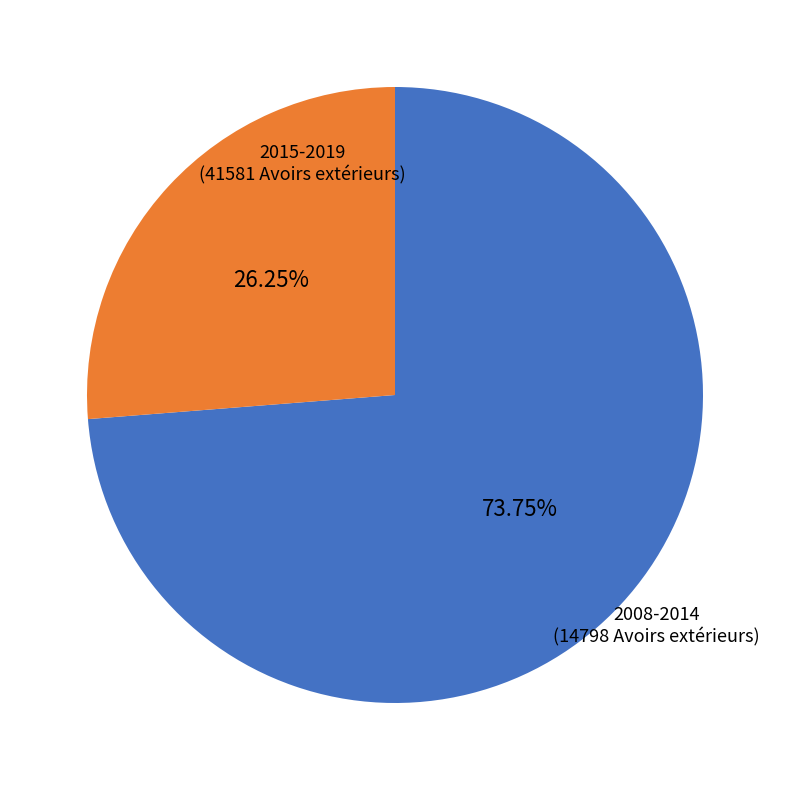

Is there any slice that represents more than half of the pie?

Yes